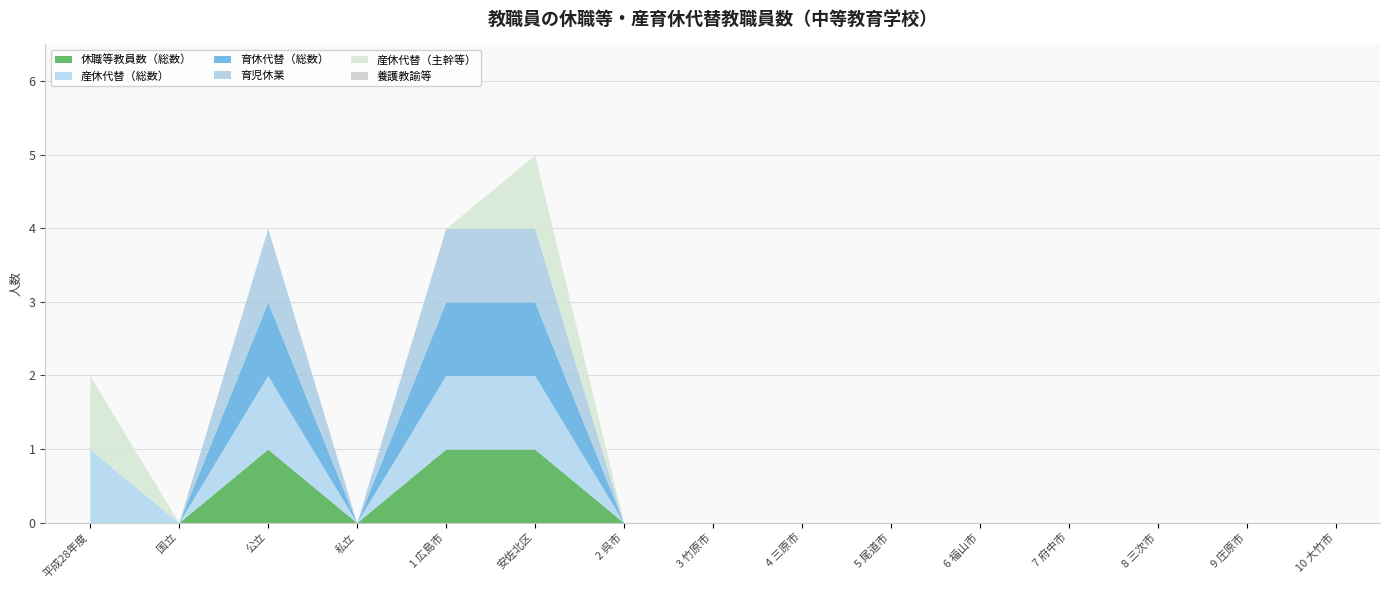

What is the label of the 9th point from the right?

2 呉市